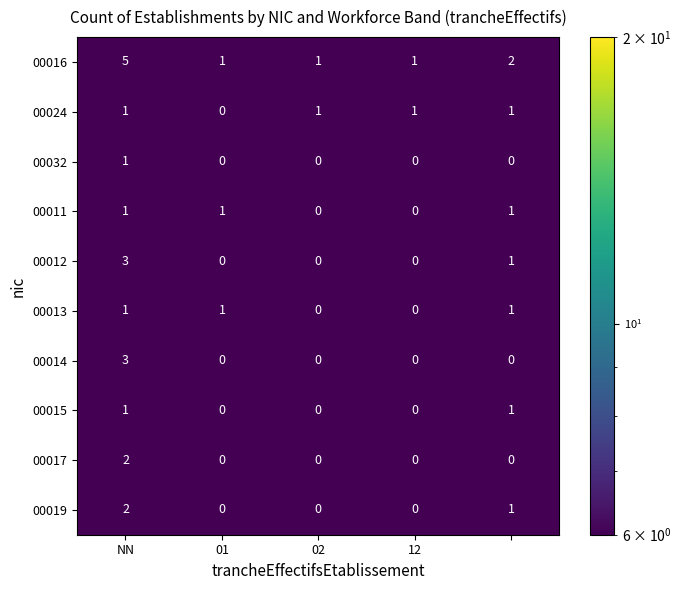

Which series has the widest spread of values?

00016